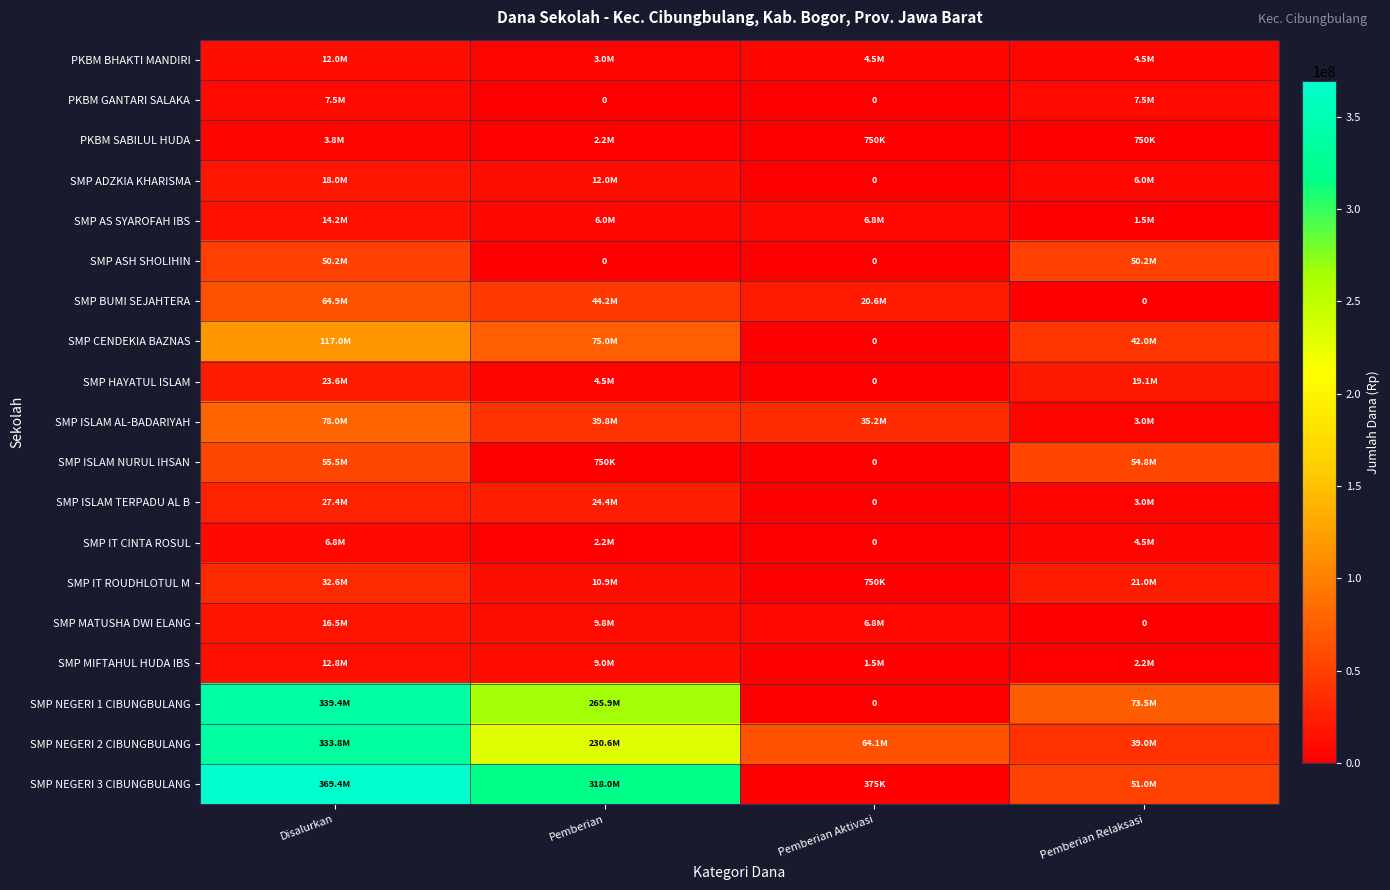

Count the PKBM SABILUL HUDA values in the range 750000 to 3750000.

4